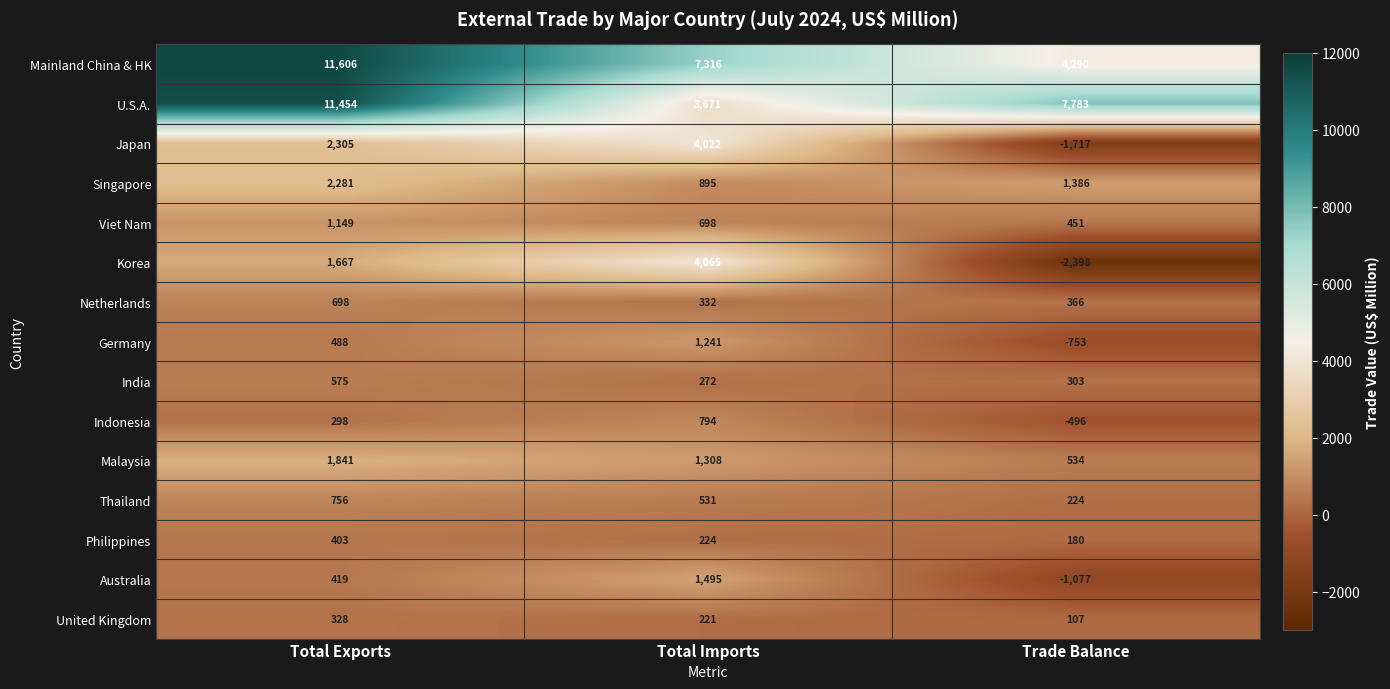

Which series changed the most between Total Exports and Total Imports?

U.S.A.